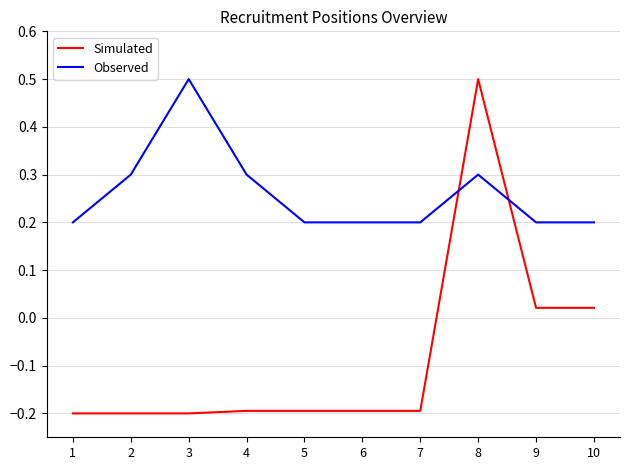

Which series changed the most between 8 and 10?

Simulated